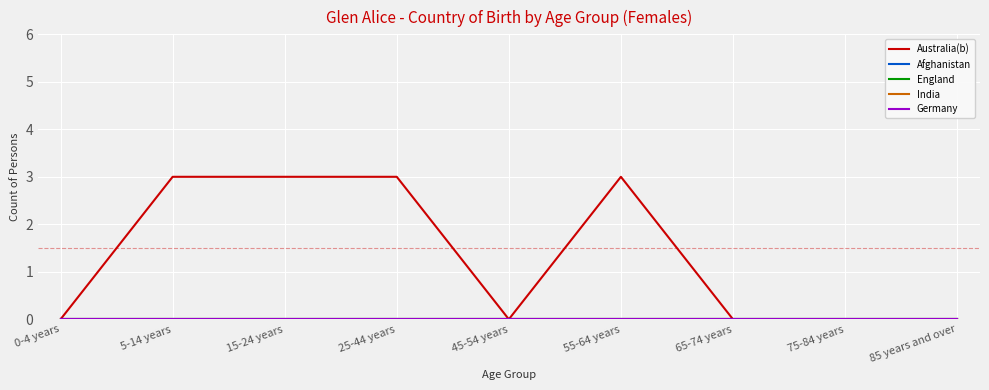

What position from the left is 55-64 years?

6